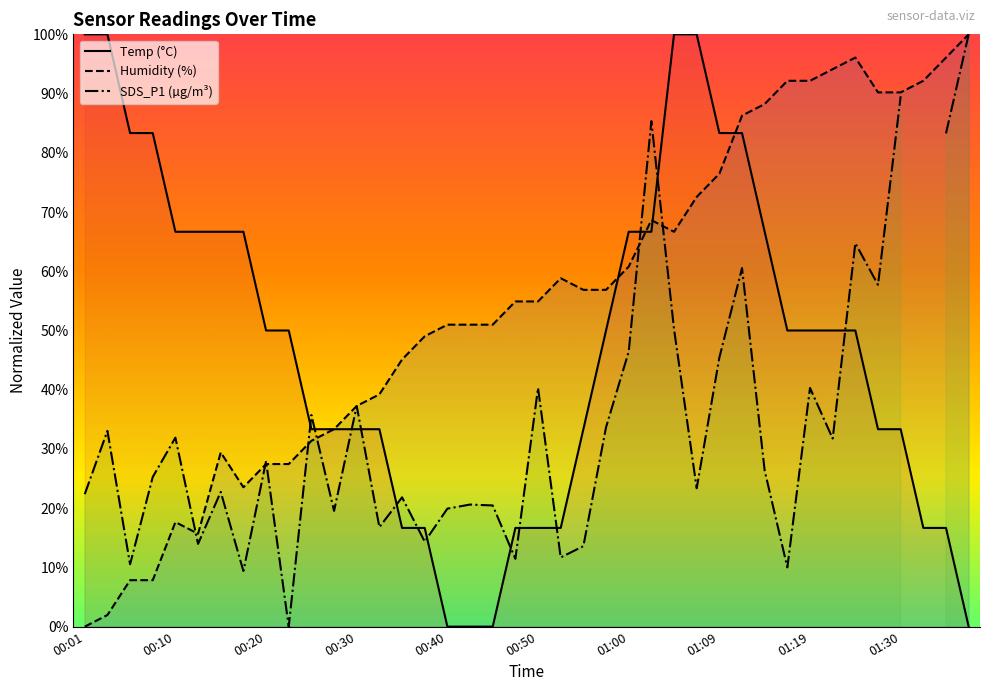

What is the difference between the second highest and minimum values in the Temp (°C) series?

1.0